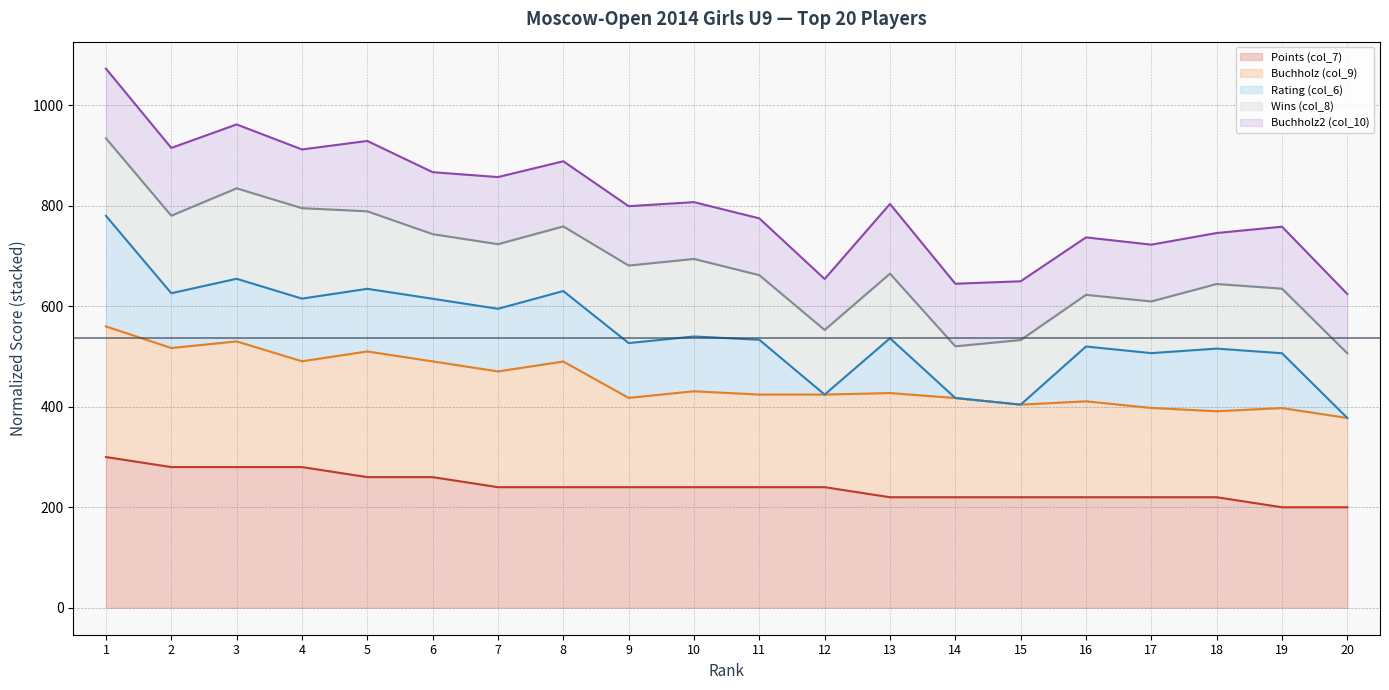

What is the difference between the maximum and minimum values in the Buchholz2 (col_10) (line) series?

448.5